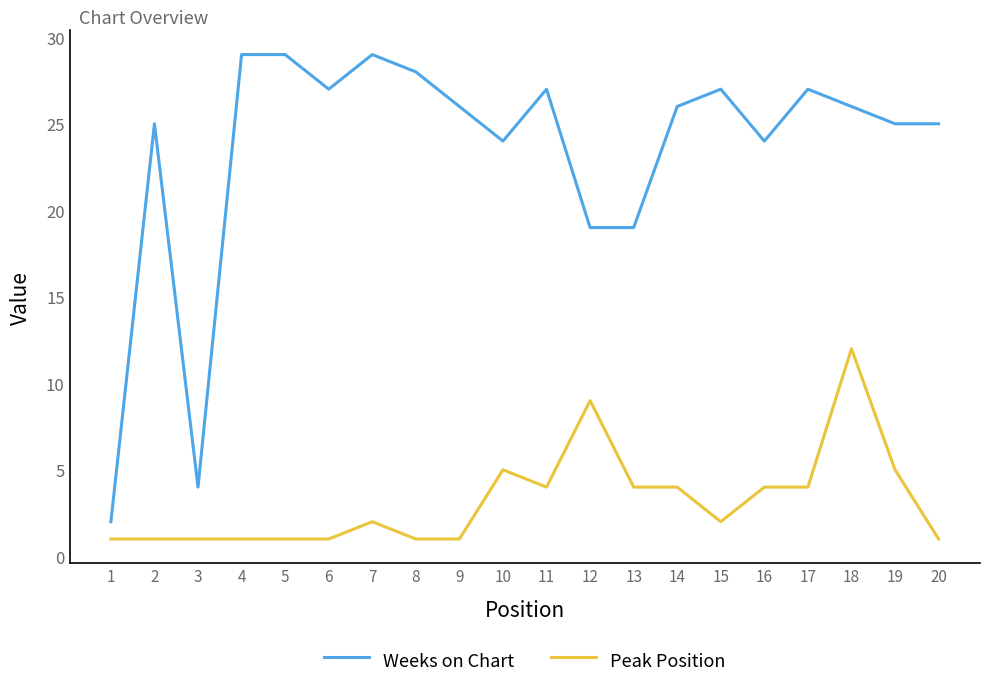

What is the sum of the Weeks on Chart values at 20 and 8?

53